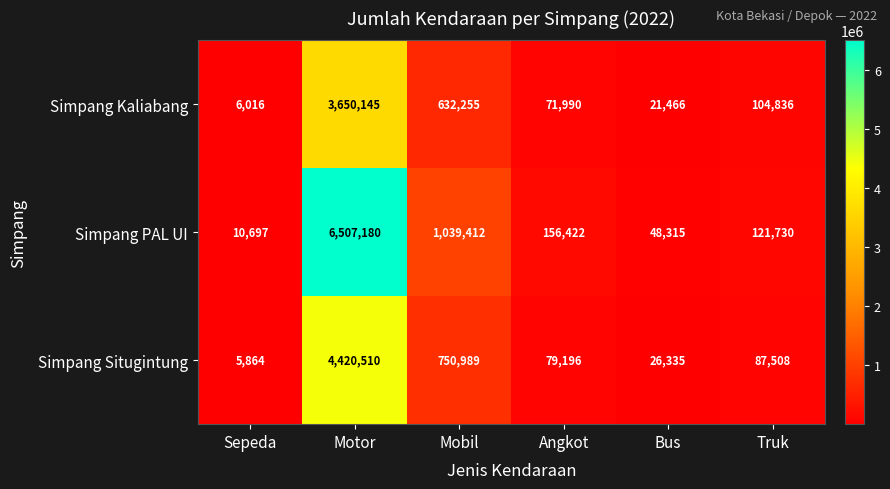

What is the spread (max minus min) of values at Truk?

34222